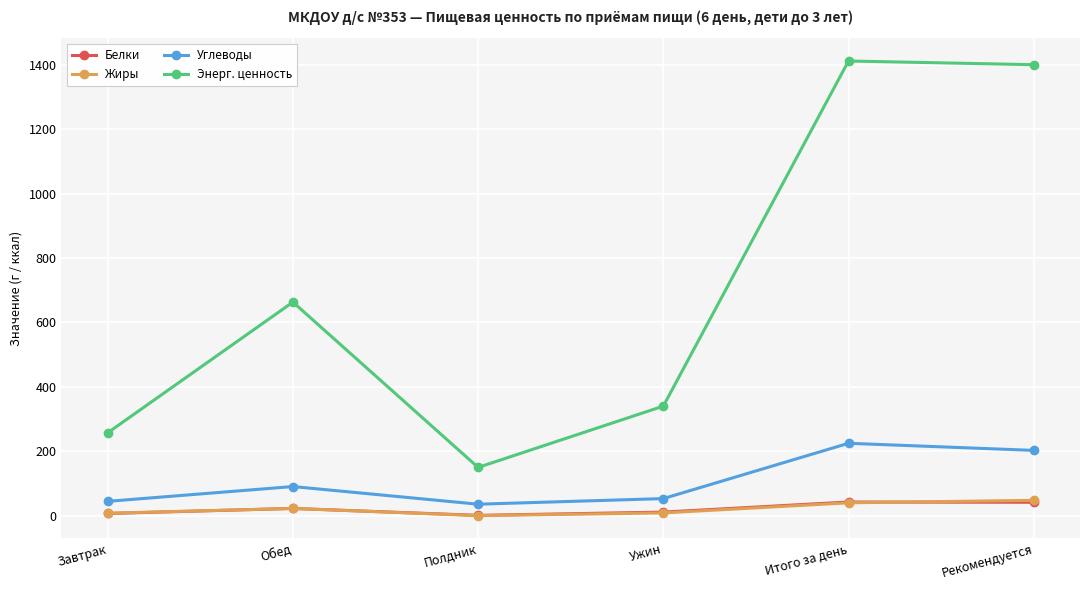

What is the greatest value displayed?

1411.4